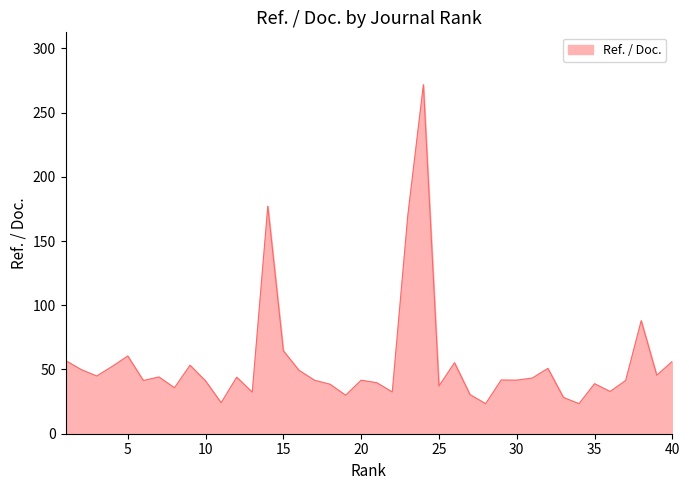

What is the average value?

55.4